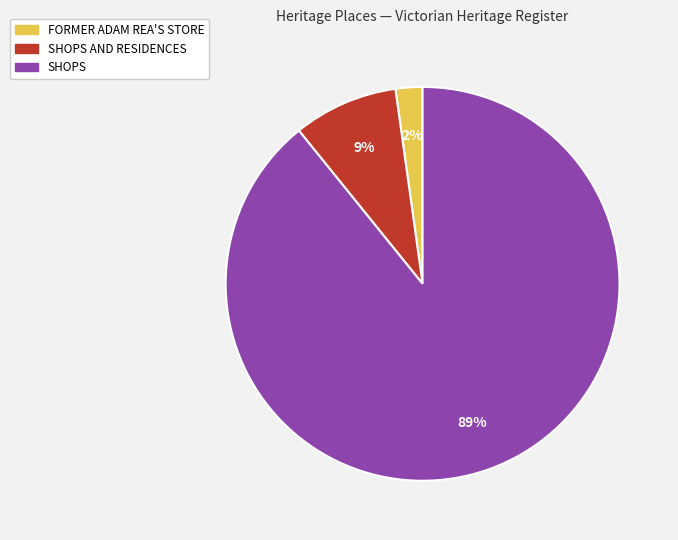

Is there a majority slice in this chart?

Yes